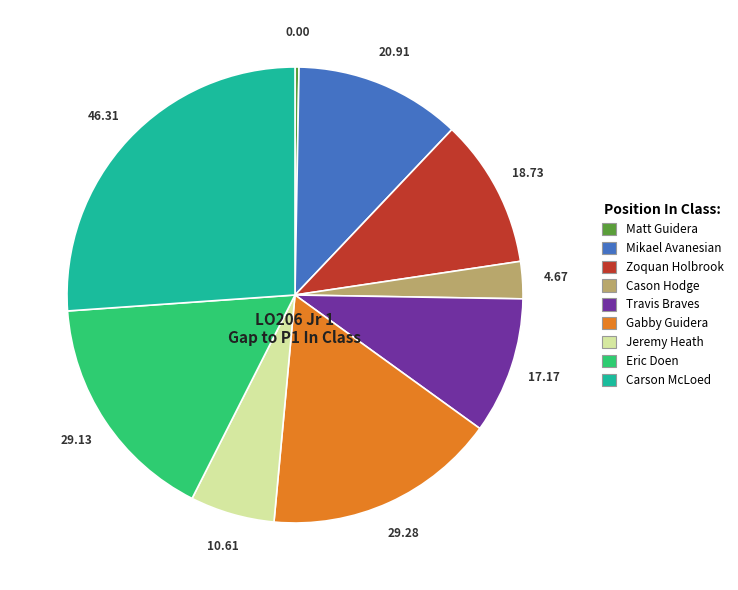

Which category has the smallest portion of the pie?

Matt Guidera